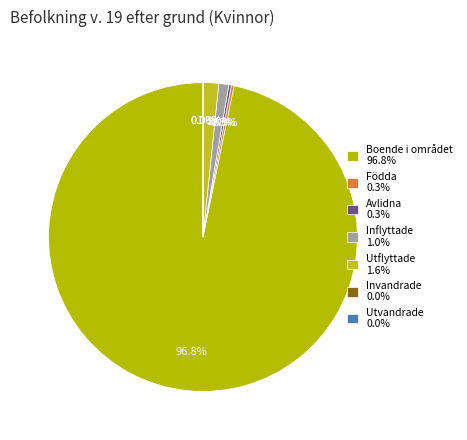

To the nearest percent, what is the combined percentage of Inflyttade and Boende i området?

98%